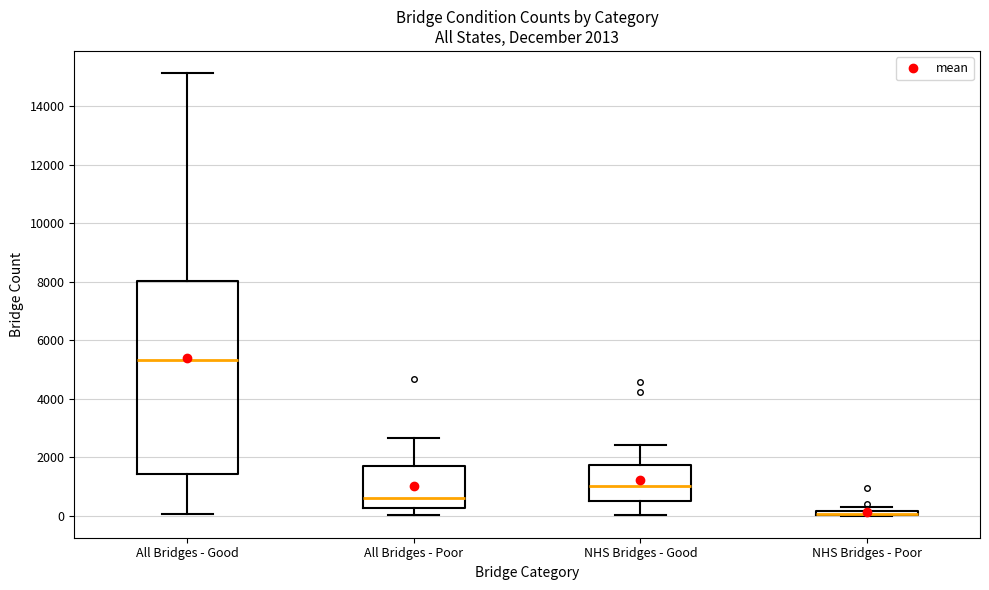

Which box is the tallest, from its lower edge to its upper edge?

All Bridges - Good